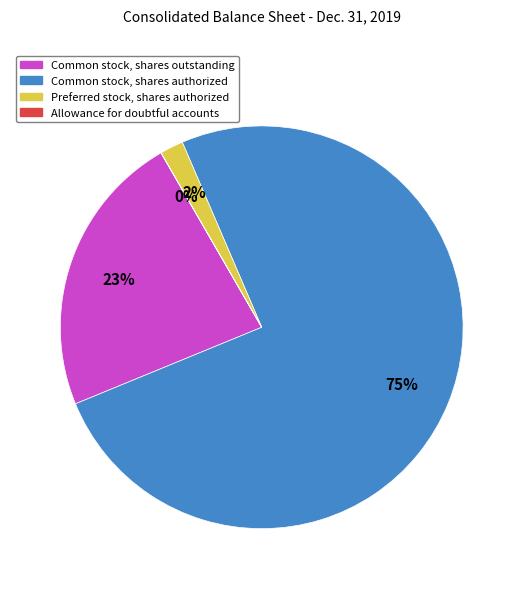

To the nearest percent, what is the average slice percentage?

25%